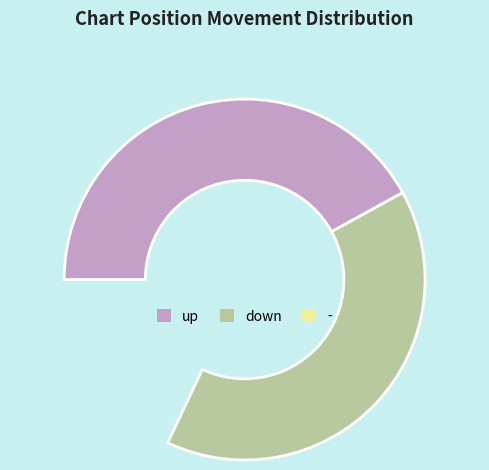

Rank the categories by value from highest to lowest.

up, down, -